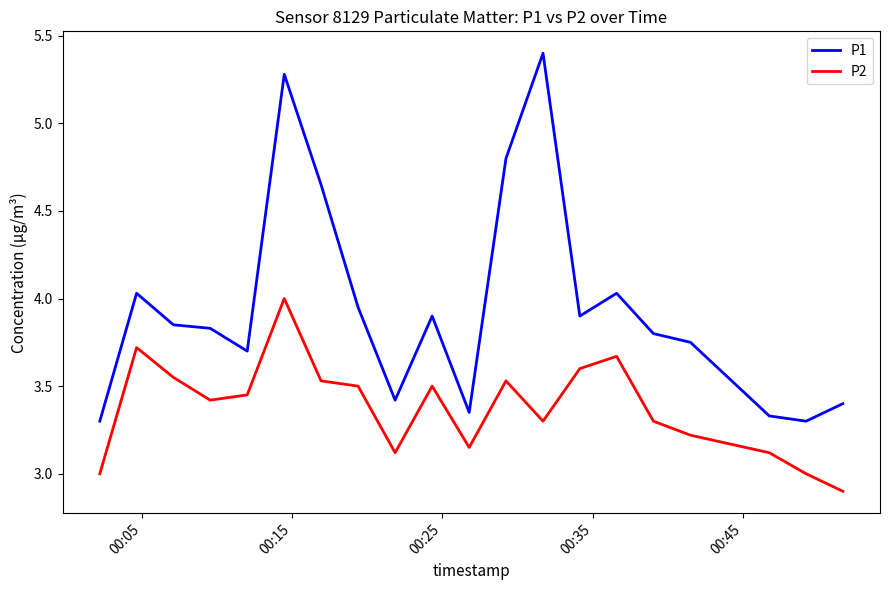

What is the difference between the maximum and minimum values in the P2 series?

1.1